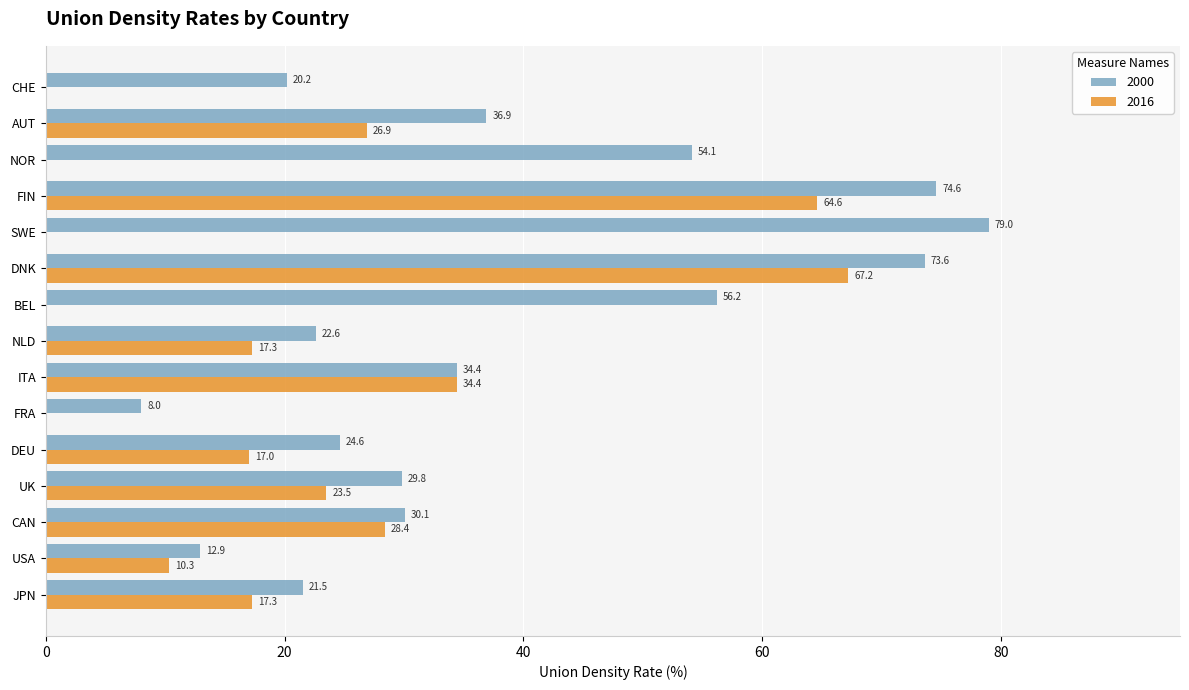

What is the greatest value displayed?

79.0